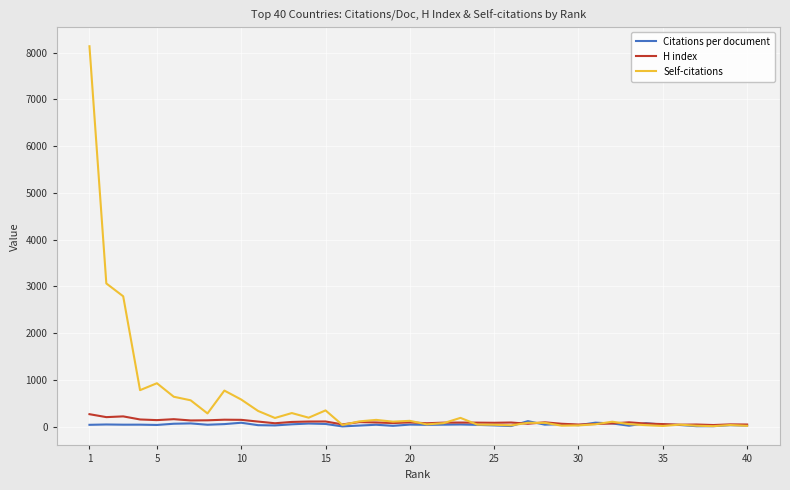

What is the difference between the second highest and minimum values in the Citations per document series?

80.1